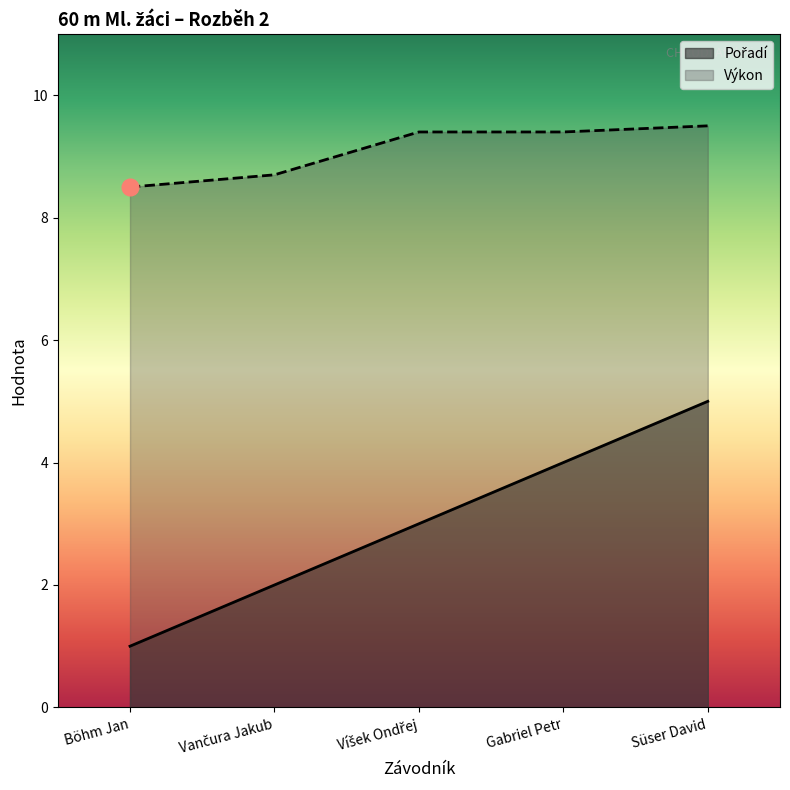

How many values in the Pořadí series exceed 3?

2